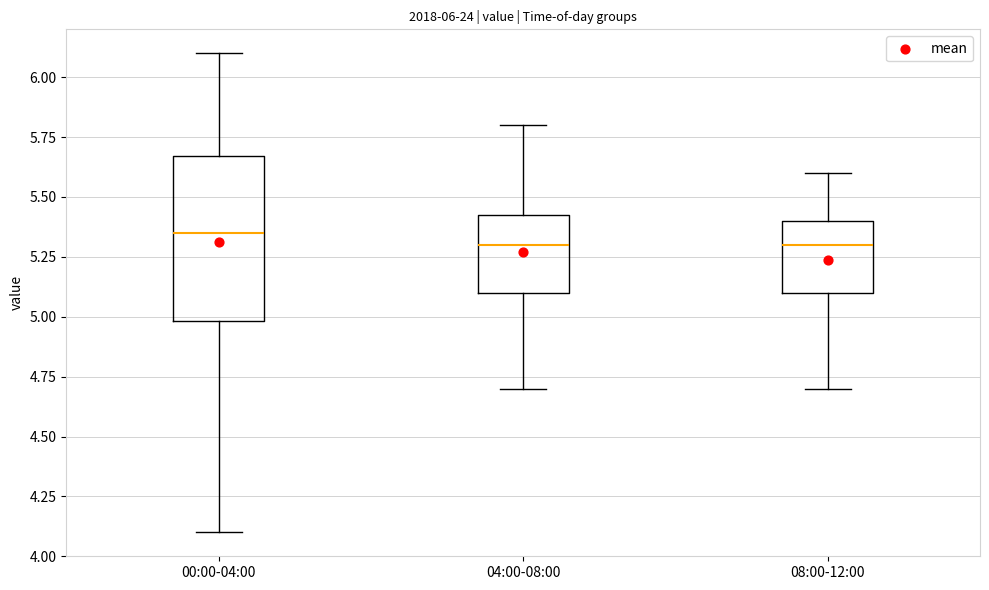

Which box is the tallest, from its lower edge to its upper edge?

00:00-04:00